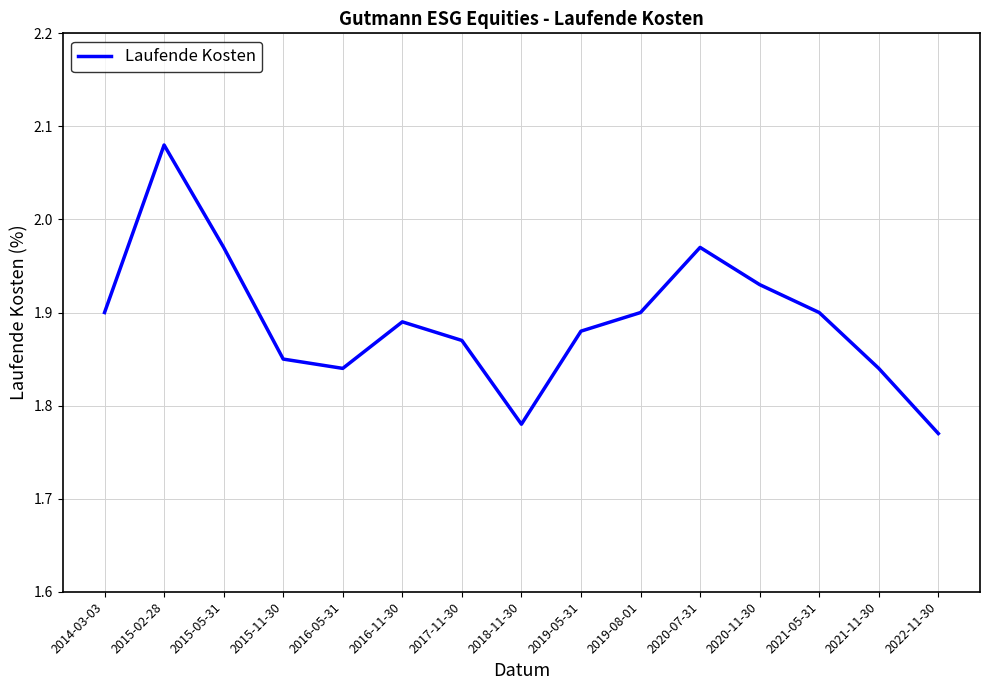

Approximately how many times larger is the value at 2015-05-31 compared to 2015-02-28?

0.9